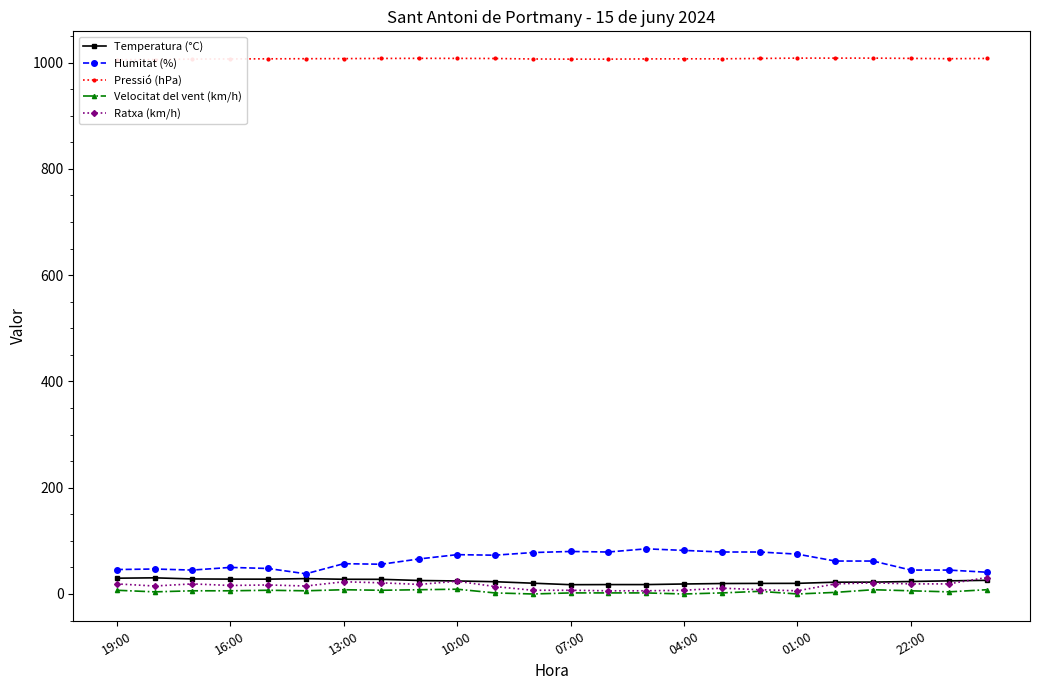

Is it true that Ratxa (km/h) equals 6.0 at 14?

True